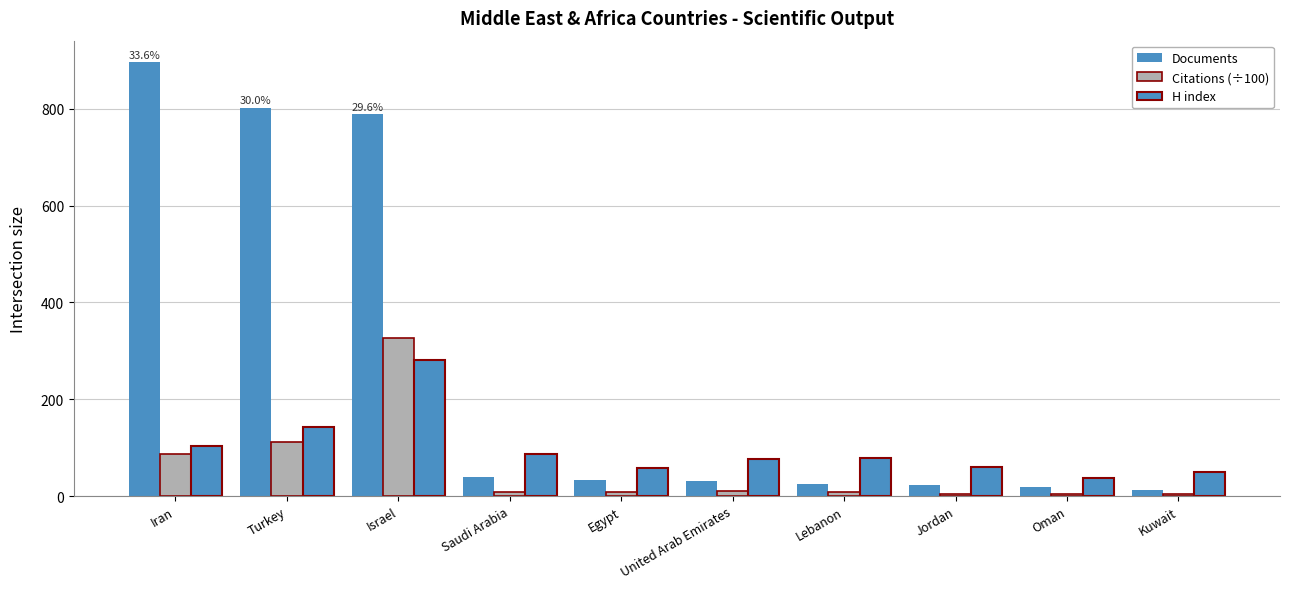

At which label is Documents closest to 454?

Israel